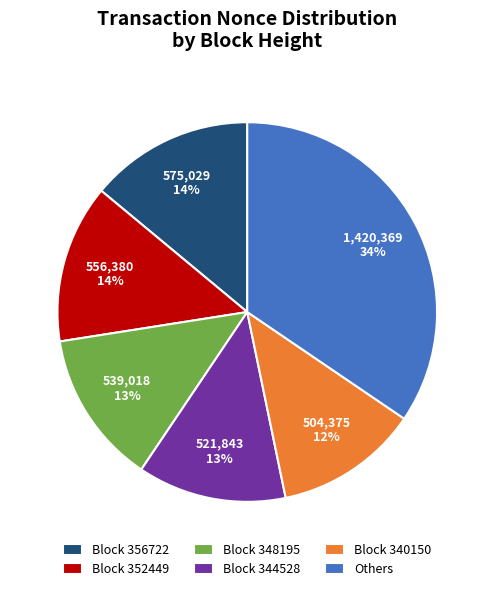

Is there a majority slice in this chart?

No